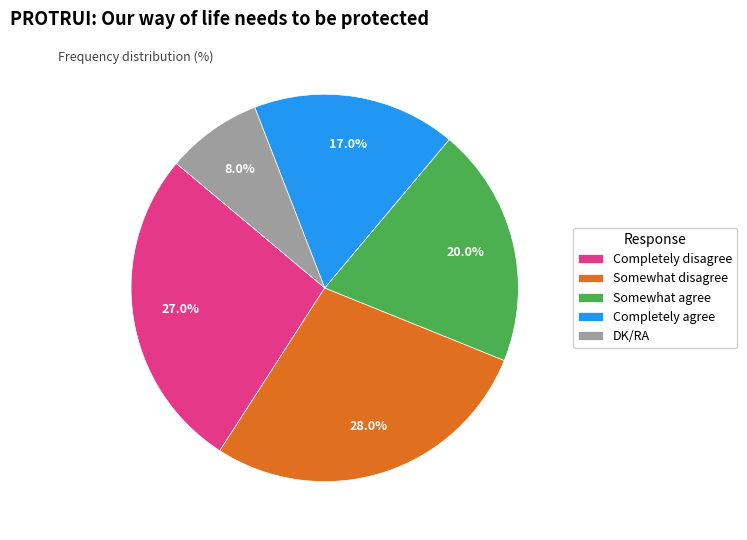

Which has a higher value, Completely agree or DK/RA?

Completely agree